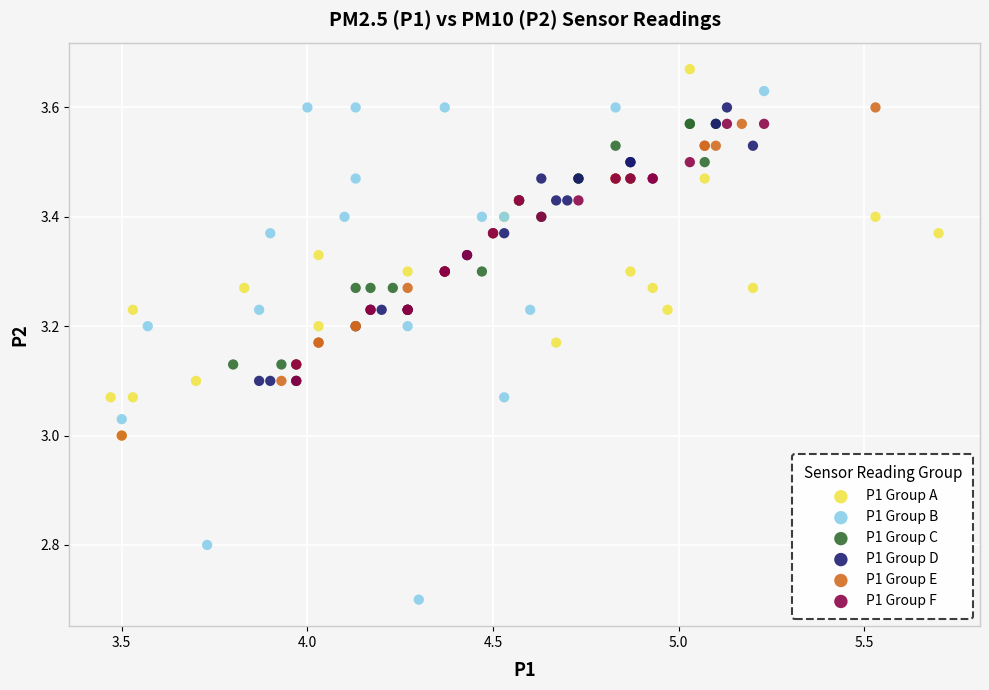

Which series has the widest spread of Y values?

P1 Group B